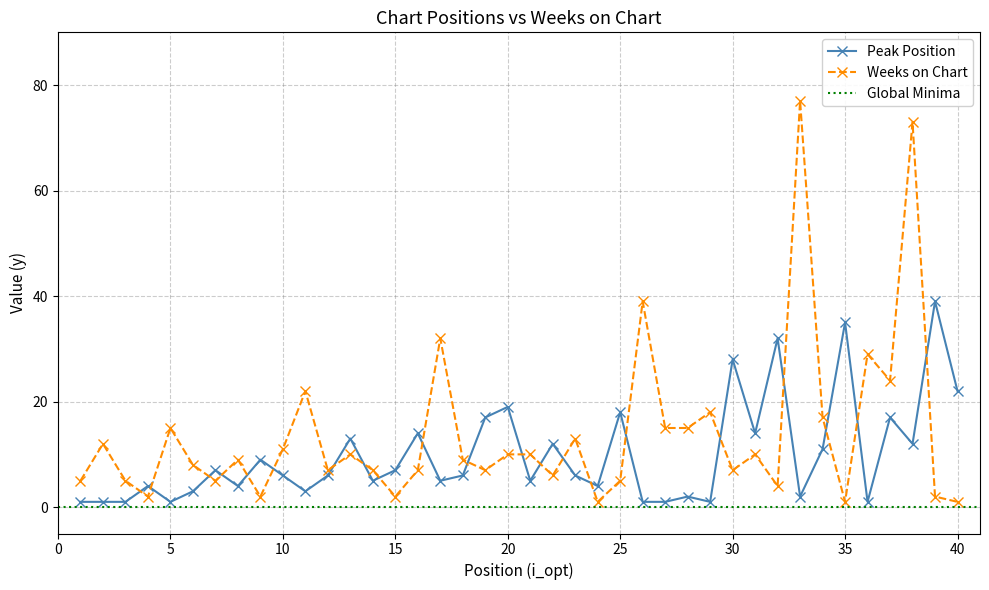

Reading right to left, transcribe all the data shown in this chart.

Peak Position: 40=22	39=39	38=12	37=17	36=1	35=35	34=11	33=2	32=32	31=14	30=28	29=1	28=2	27=1	26=1	25=18	24=4	23=6	22=12	21=5	20=19	19=17	18=6	17=5	16=14	15=7	14=5	13=13	12=6	11=3	10=6	9=9	8=4	7=7	6=3	5=1	4=4	3=1	2=1	1=1
Weeks on Chart: 40=1	39=2	38=73	37=24	36=29	35=1	34=17	33=77	32=4	31=10	30=7	29=18	28=15	27=15	26=39	25=5	24=1	23=13	22=6	21=10	20=10	19=7	18=9	17=32	16=7	15=2	14=7	13=10	12=7	11=22	10=11	9=2	8=9	7=5	6=8	5=15	4=2	3=5	2=12	1=5